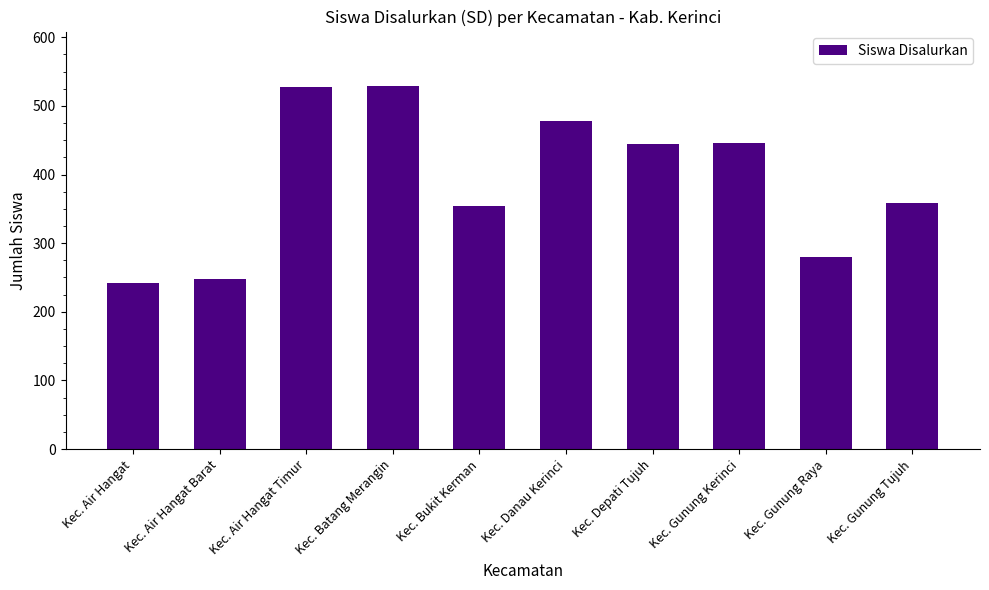

Between Kec. Bukit Kerman and Kec. Danau Kerinci, which is larger?

Kec. Danau Kerinci